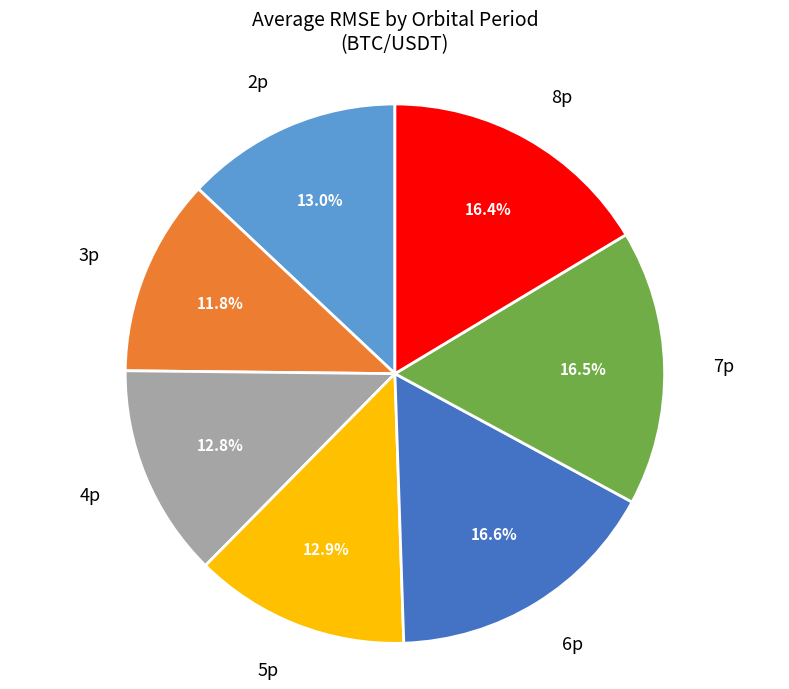

Is there any slice that represents more than half of the pie?

No